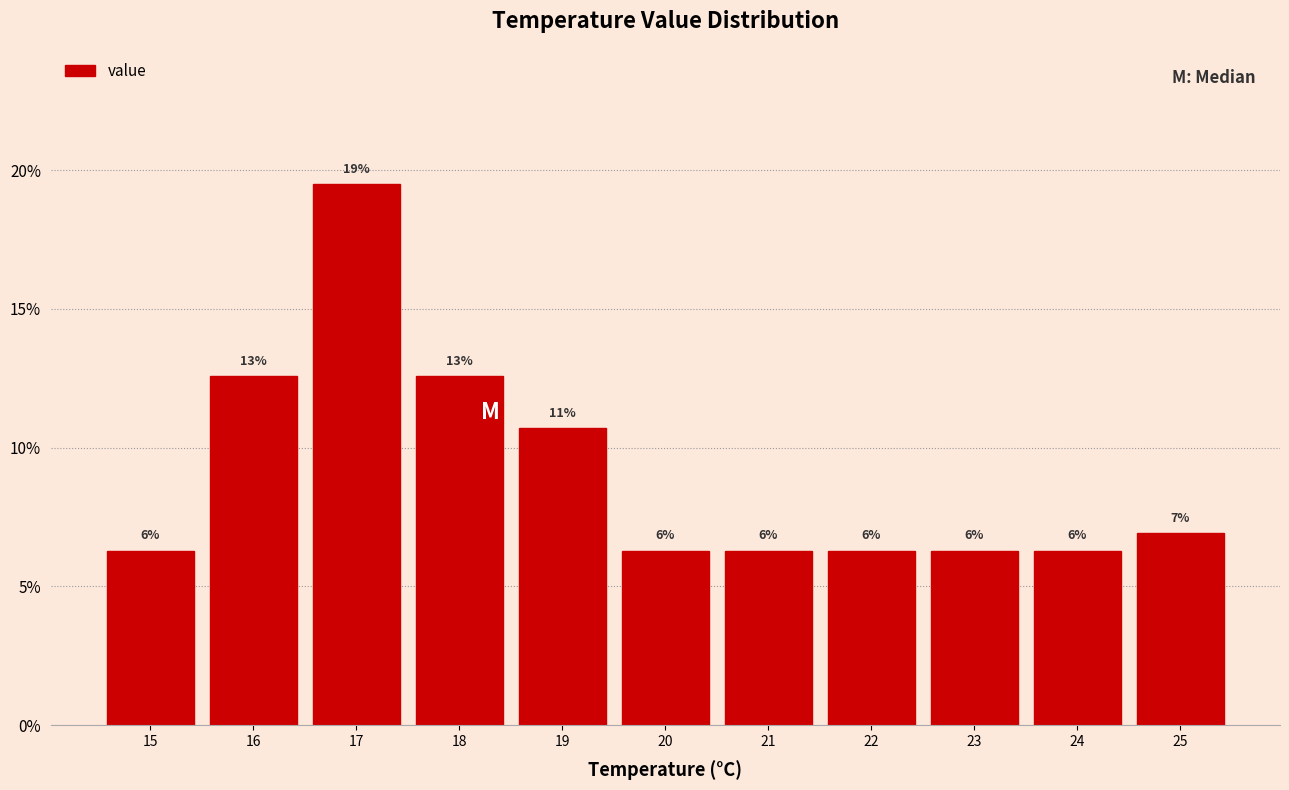

Does the chart contain any negative values?

No